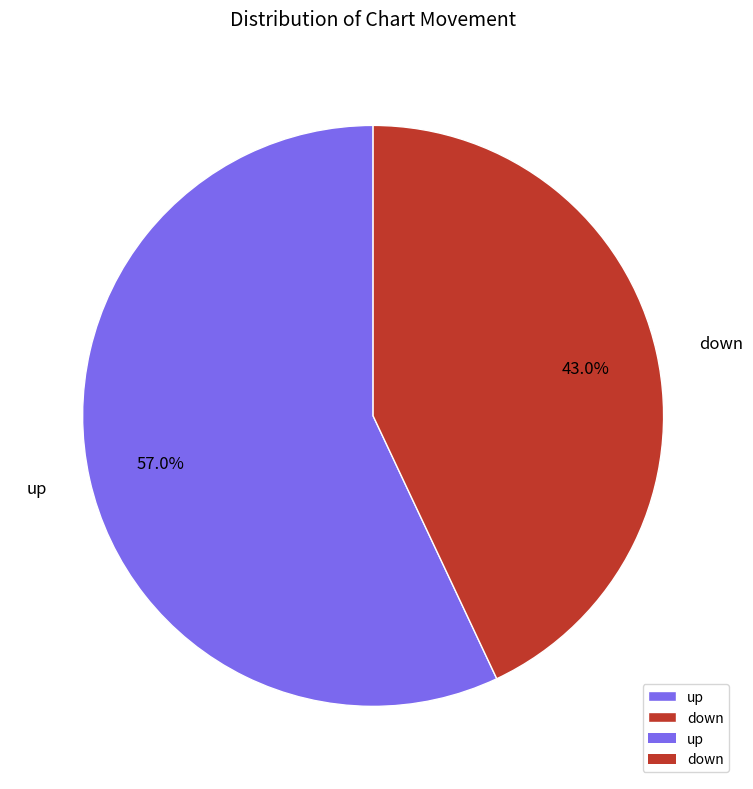

How many slices are in this pie chart?

2